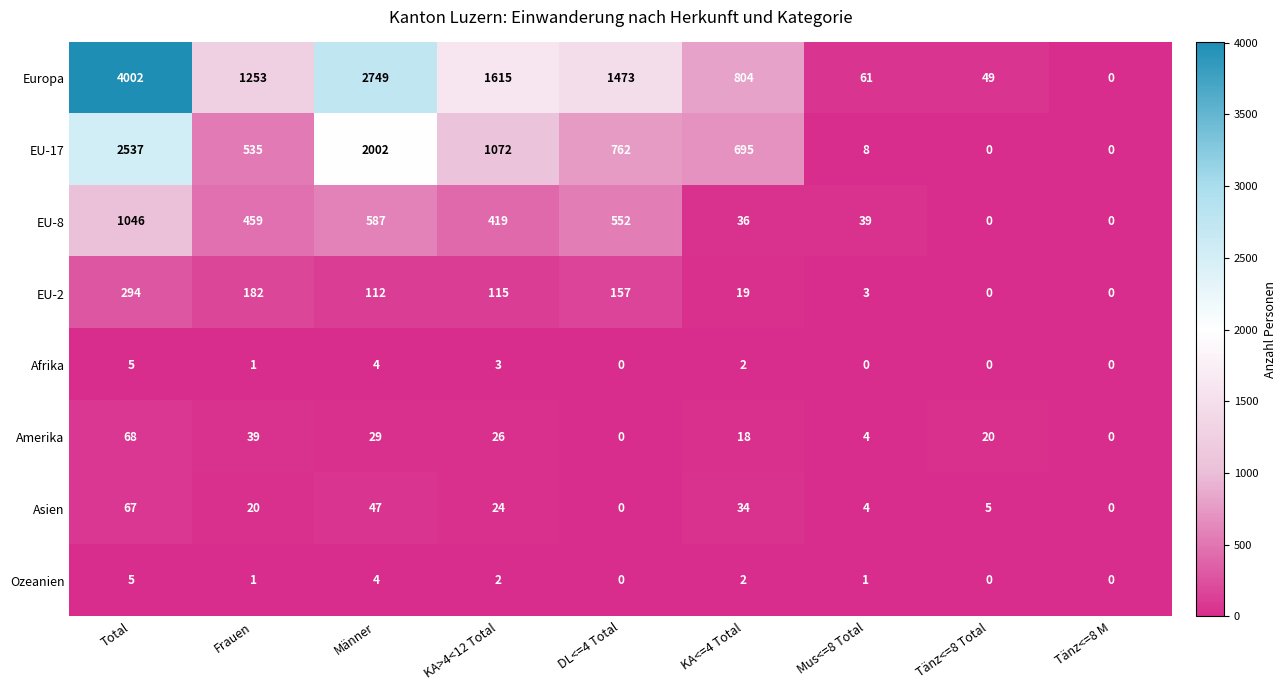

Where is EU-8 nearest to the value 523?

DL<=4 Total